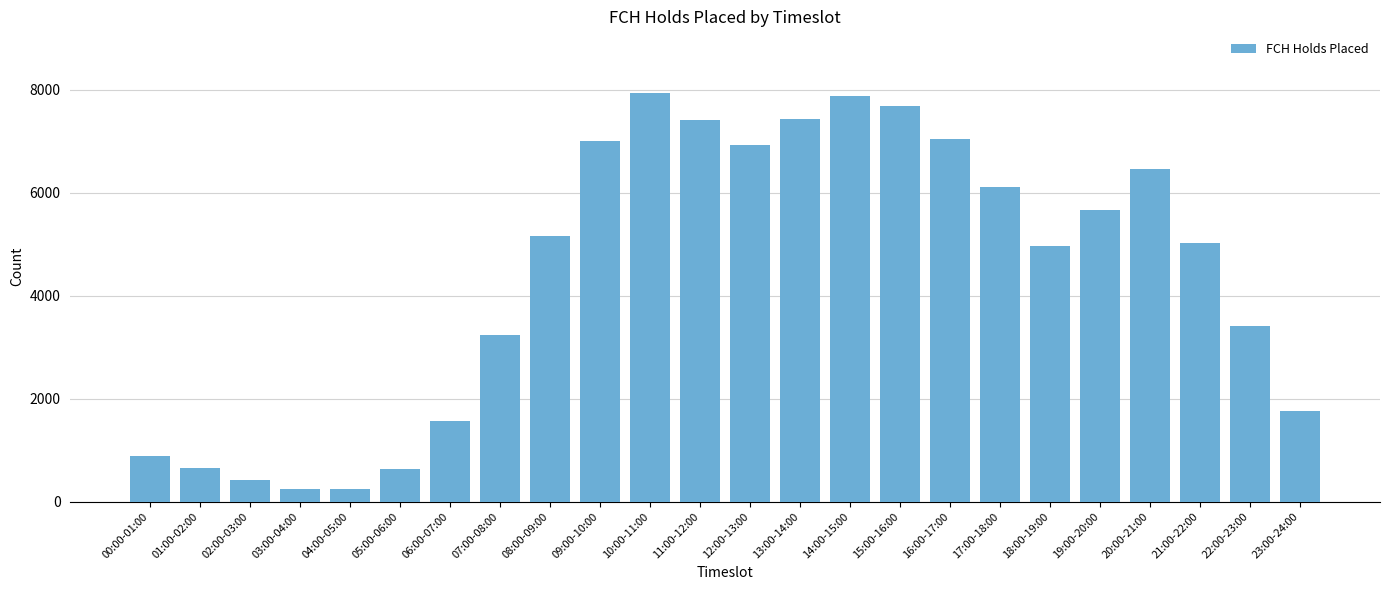

How many categories are shown in the chart?

24